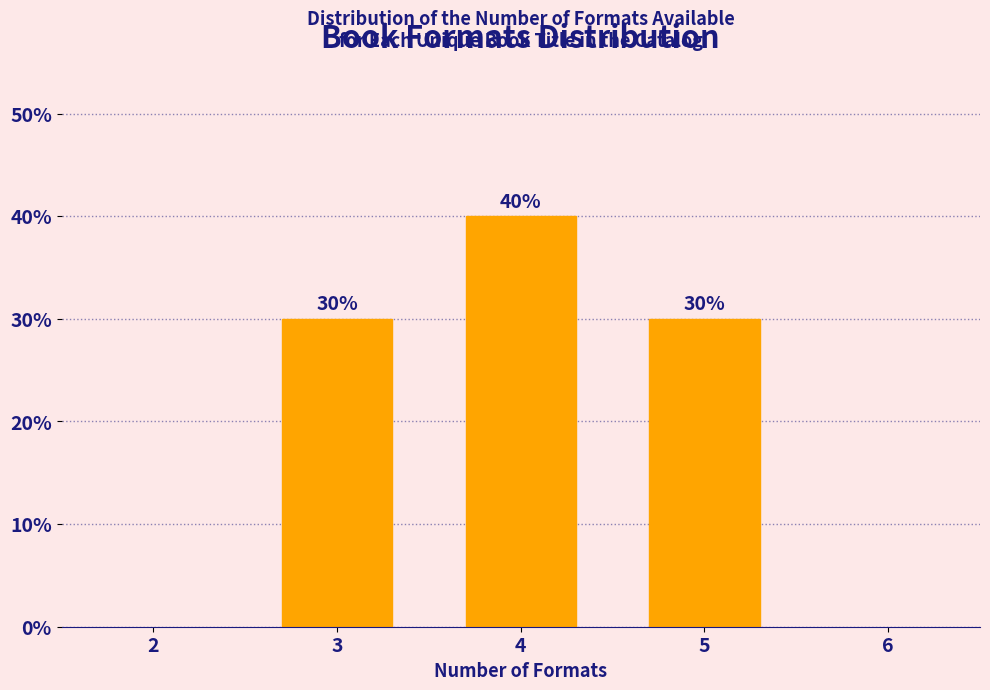

Reading right to left, transcribe all the data shown in this chart.

5=30	4=40	3=30